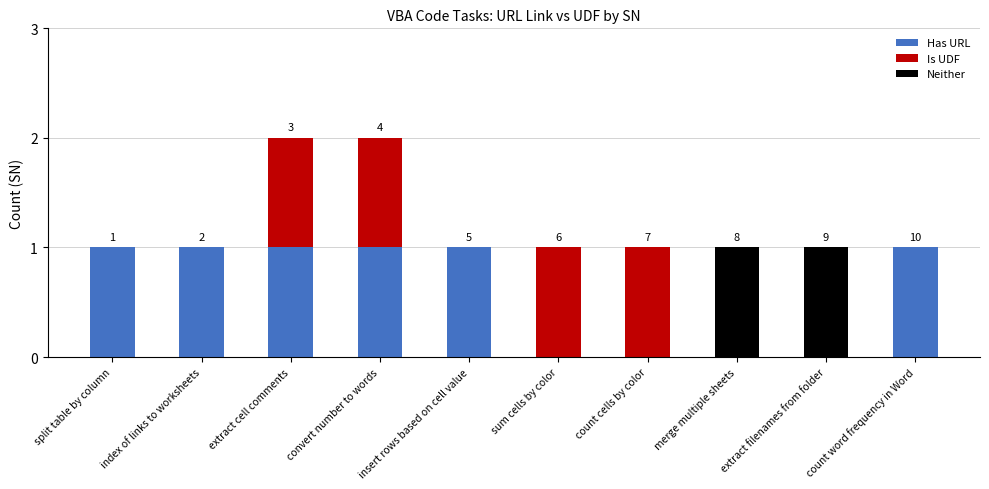

What is the sum of all Has URL values?

6